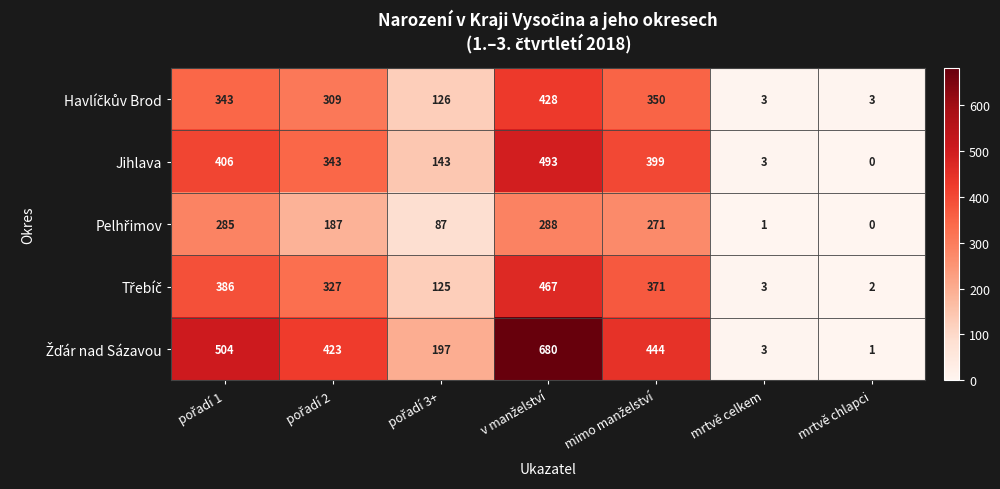

At how many categories does at least one series exceed 368?

4